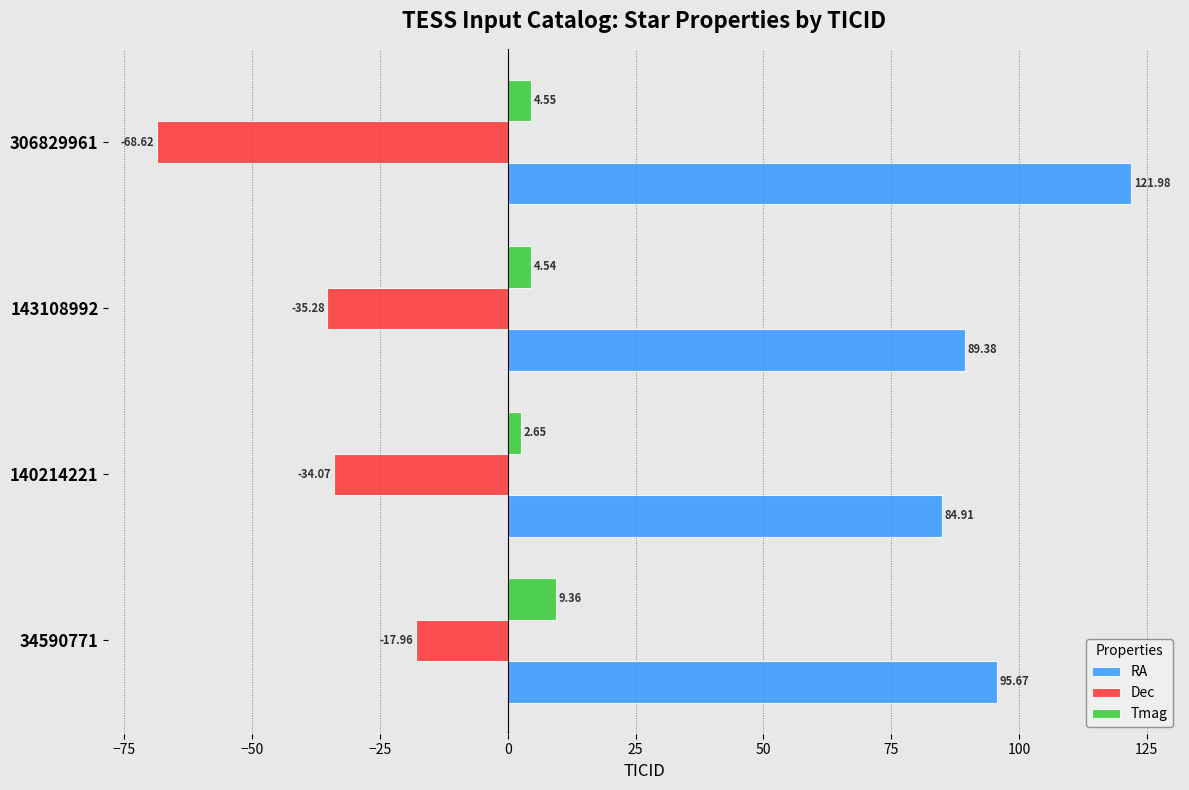

What is the average value of the Dec series?

-39.0